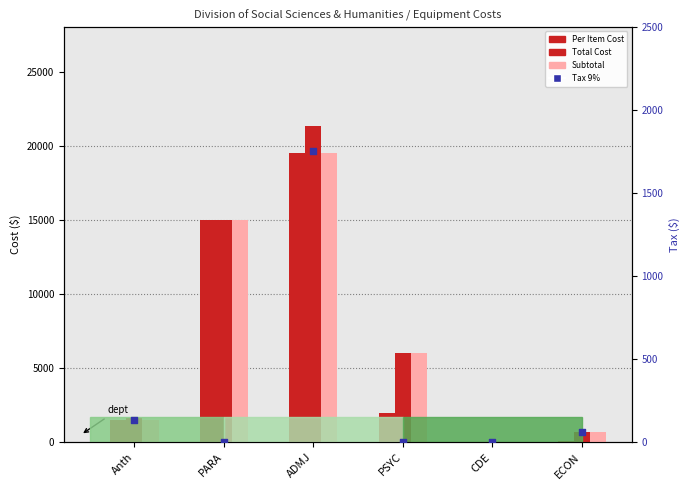

What are all the series names shown in the legend?

Per Item Cost, Total Cost, Subtotal, Tax 9%